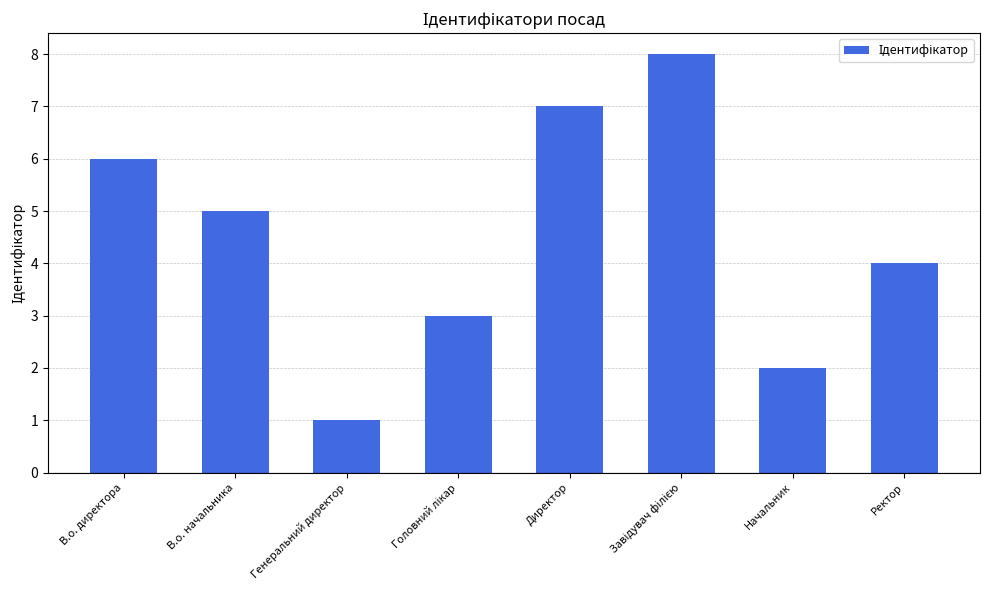

What is the change in value from В.о. начальника to Генеральний директор?

-4